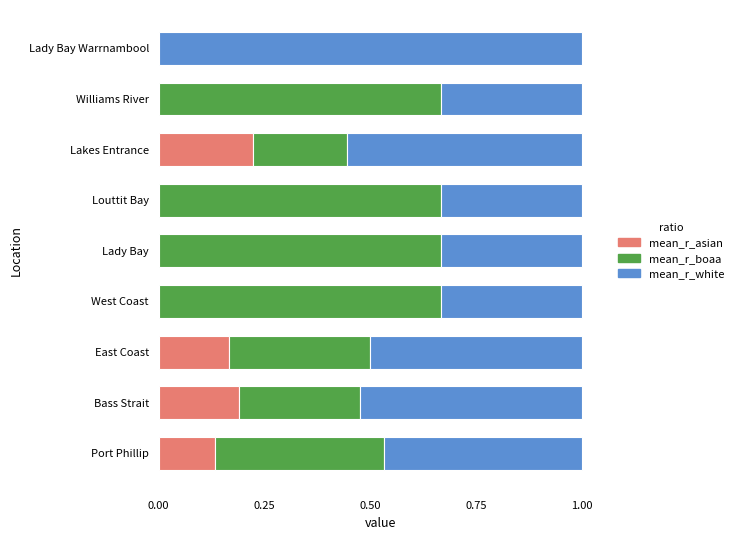

What is the total value across all series at Lakes Entrance?

1.0